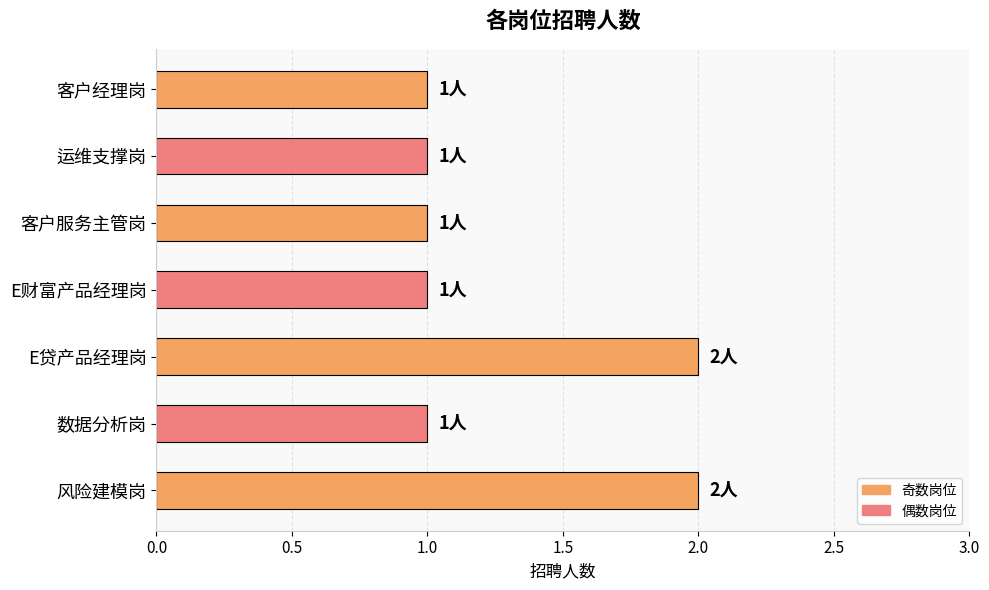

Reading bottom to top, list all the values displayed in this chart.

2	1	2	1	1	1	1